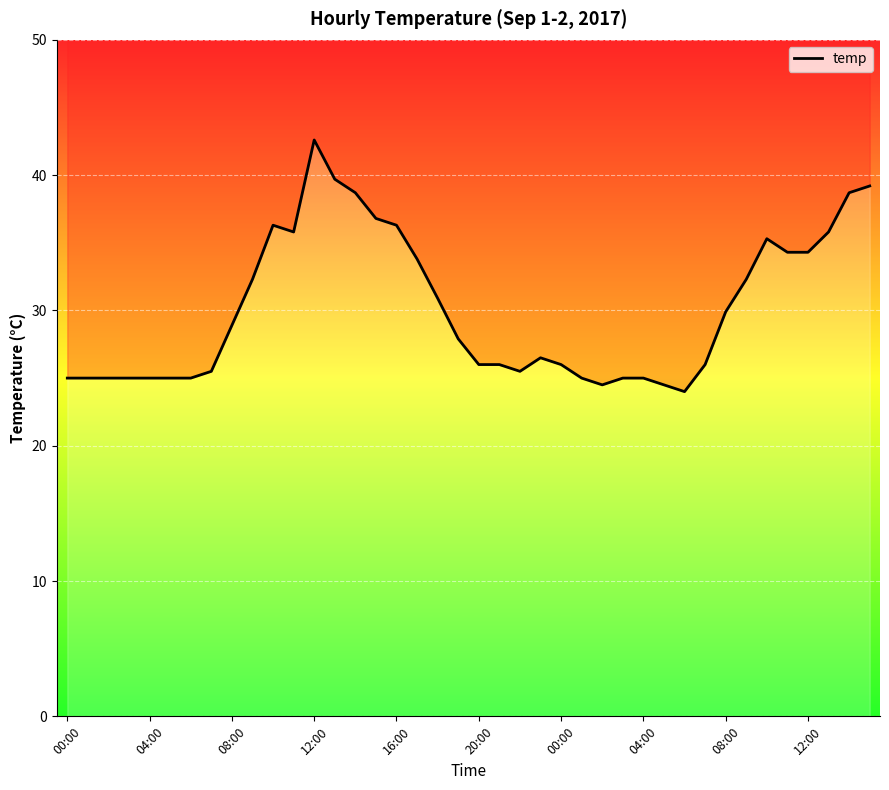

What is the sum of all values?

1204.3